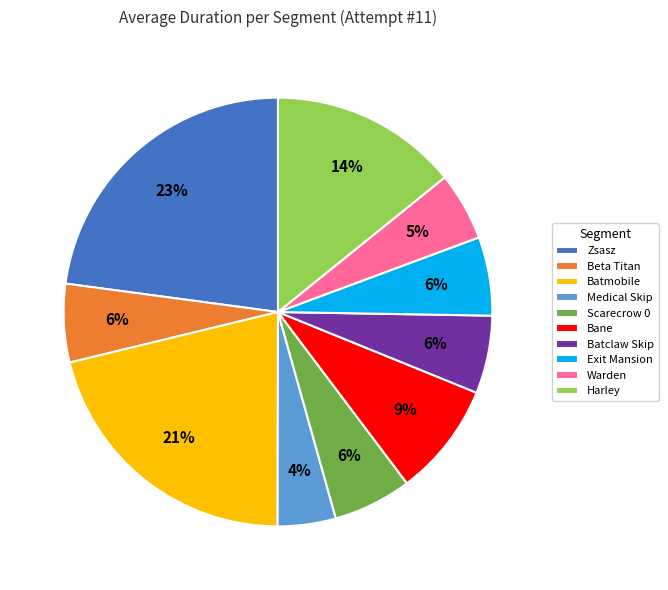

What is the largest slice in the pie chart?

Zsasz